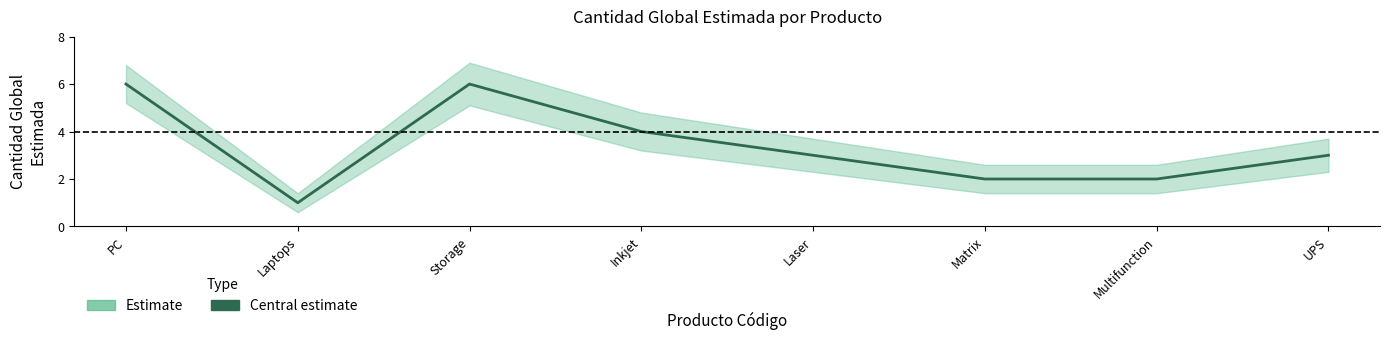

Reading right to left, list all the values displayed in this chart.

UPS=3	Multifunction=2	Matrix=2	Laser=3	Inkjet=4	Storage=6	Laptops=1	PC=6